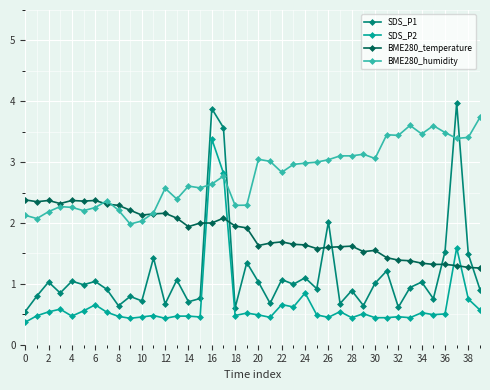

Which series ends up on top after the final intersection of SDS_P1 and BME280_temperature?

BME280_temperature